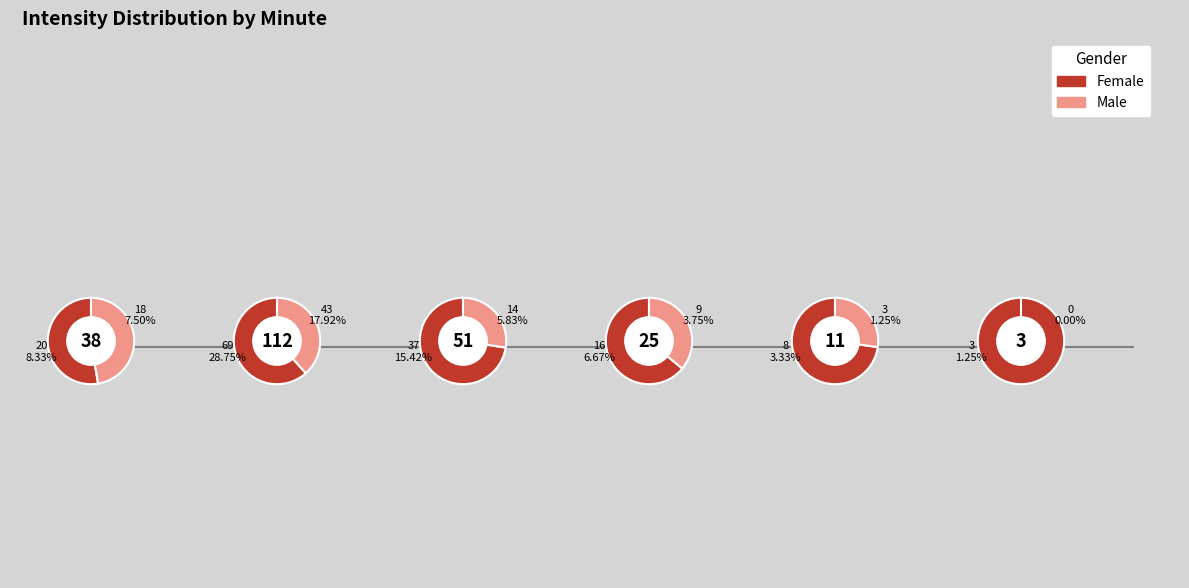

How many slices are in this pie chart?

6